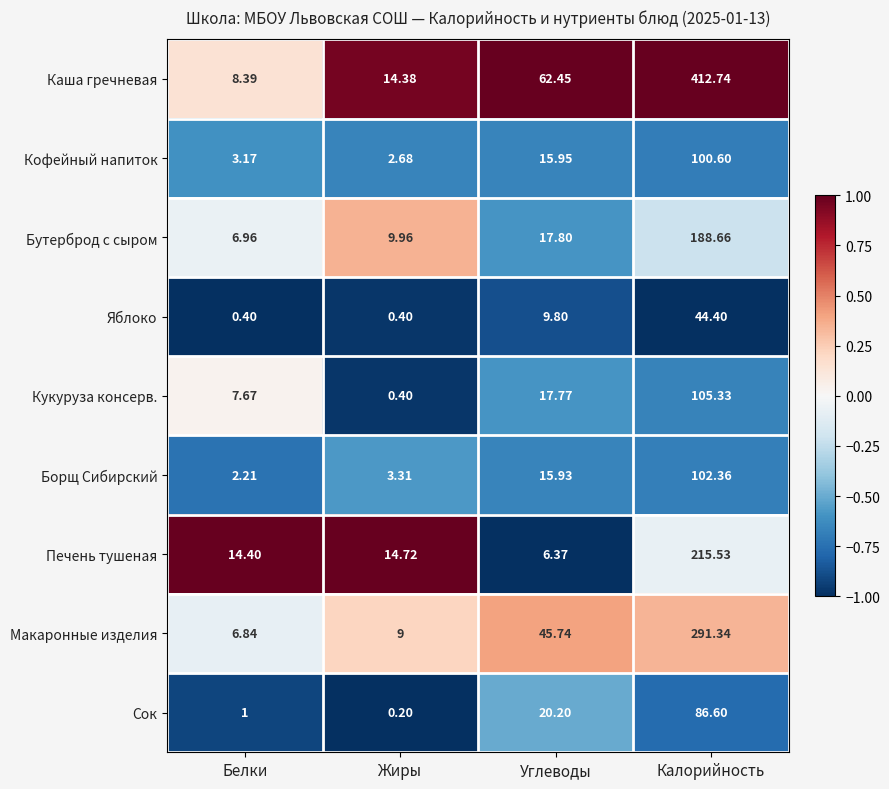

At which label does Бутерброд с сыром reach its minimum?

Белки